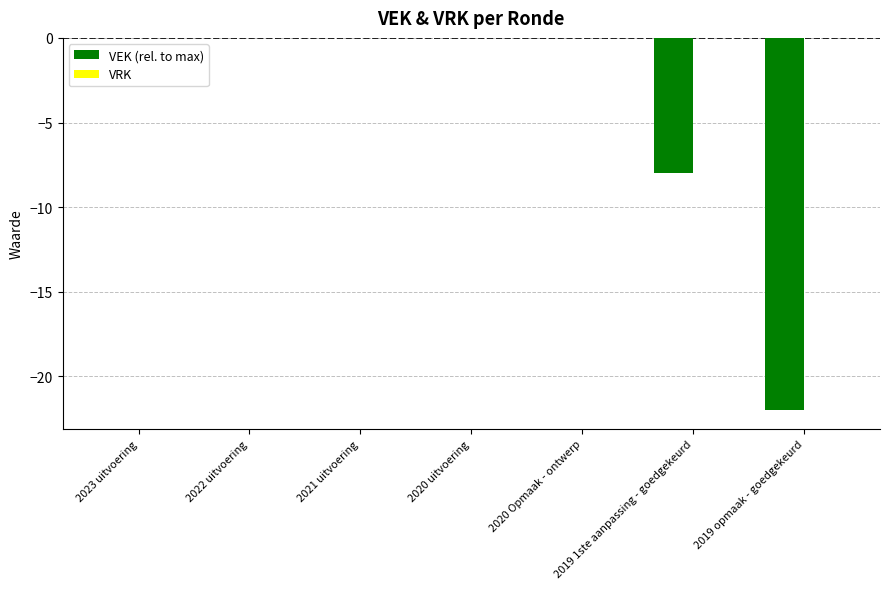

What is the change in value from 2020 uitvoering to 2019 opmaak - goedgekeurd?

-22